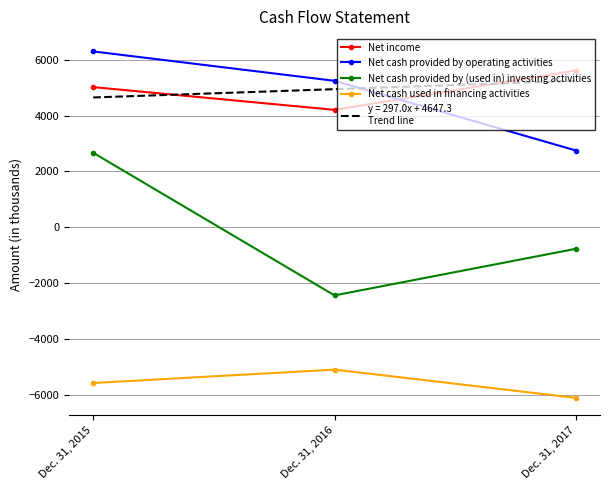

What is the spread (max minus min) of values at Dec. 31, 2016?

10351.0